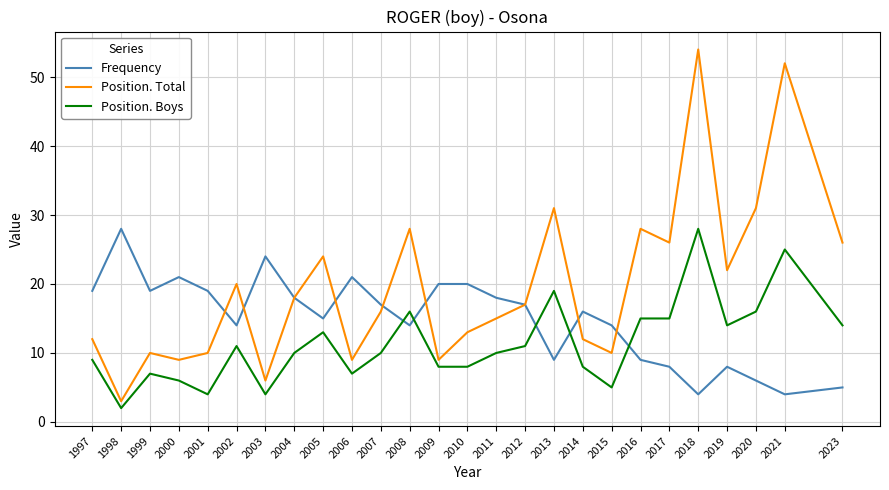

Between 2001 and 2003, which series saw the biggest shift?

Frequency